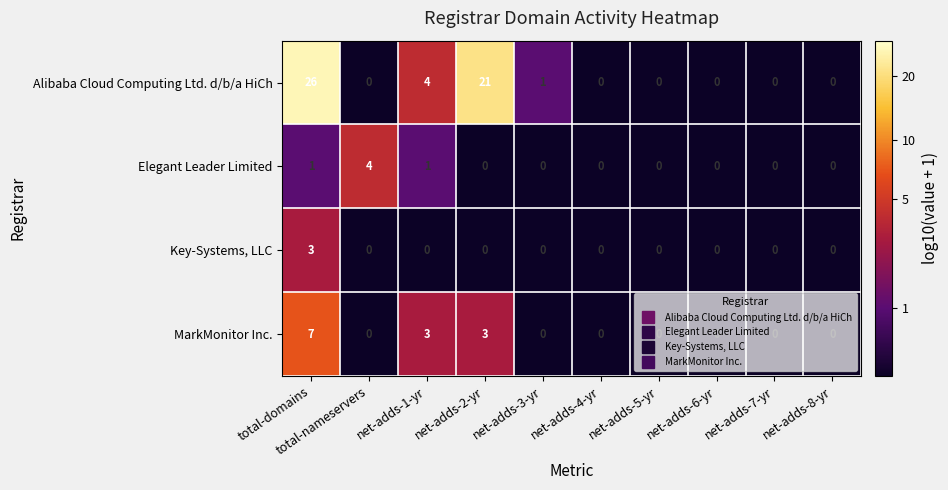

What is the maximum value for Alibaba Cloud Computing Ltd. d/b/a HiCh?

26